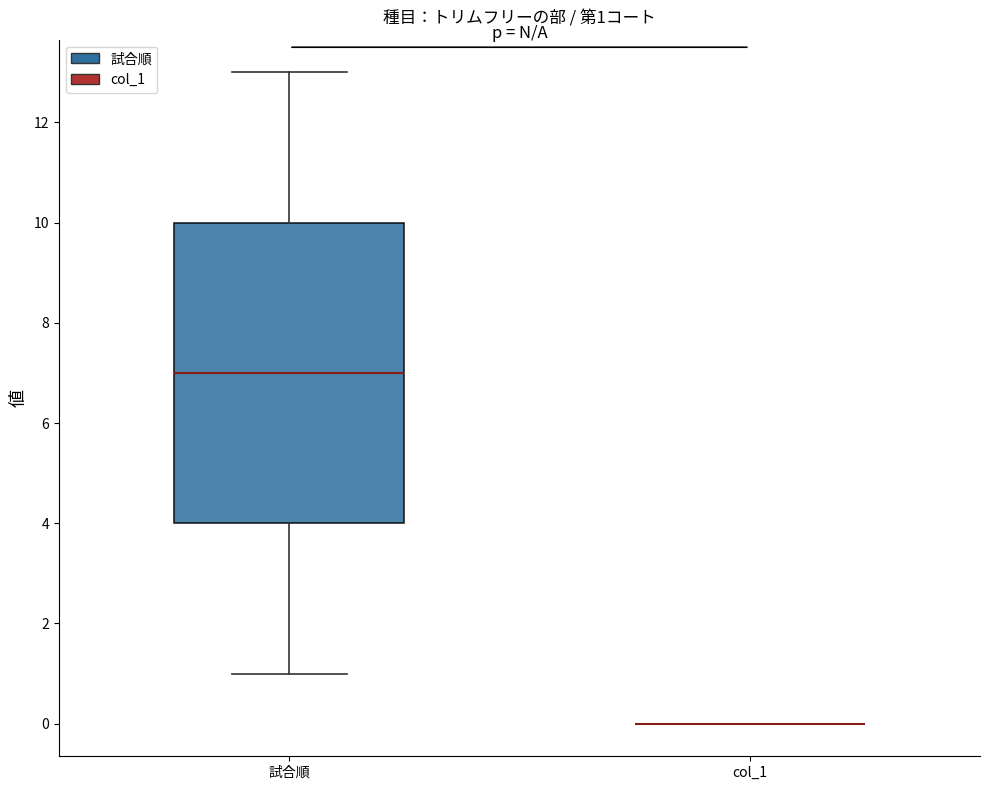

Which box is the tallest, from its lower edge to its upper edge?

試合順